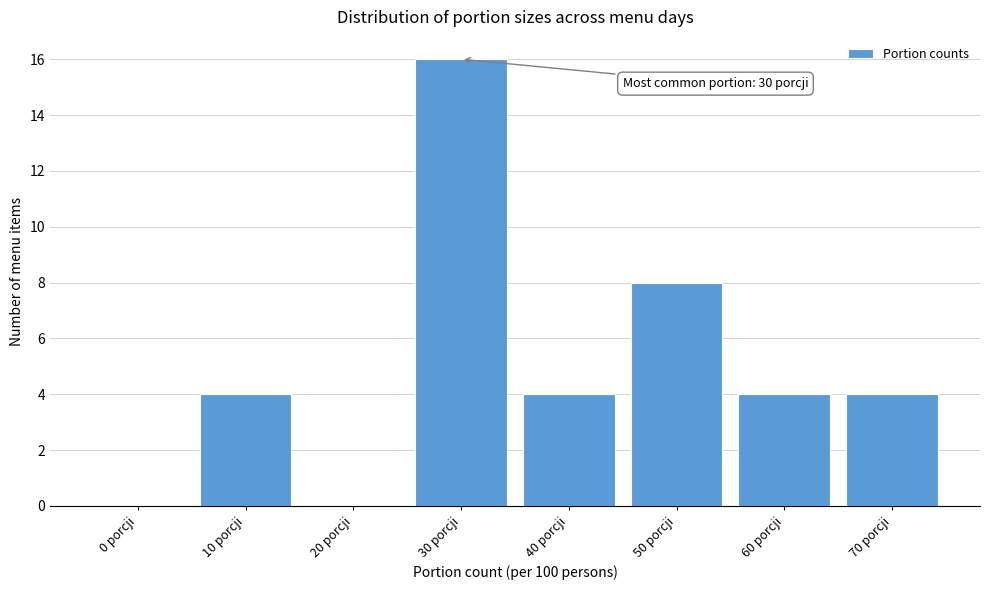

Reading right to left, extract all data points from this chart.

70 porcji=4	60 porcji=4	50 porcji=8	40 porcji=4	30 porcji=16	20 porcji=0	10 porcji=4	0 porcji=0